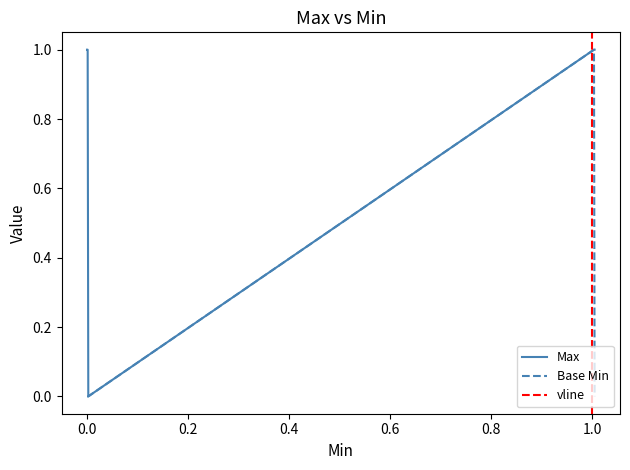

The Base Min series shows -1 at Extension. True or false?

False